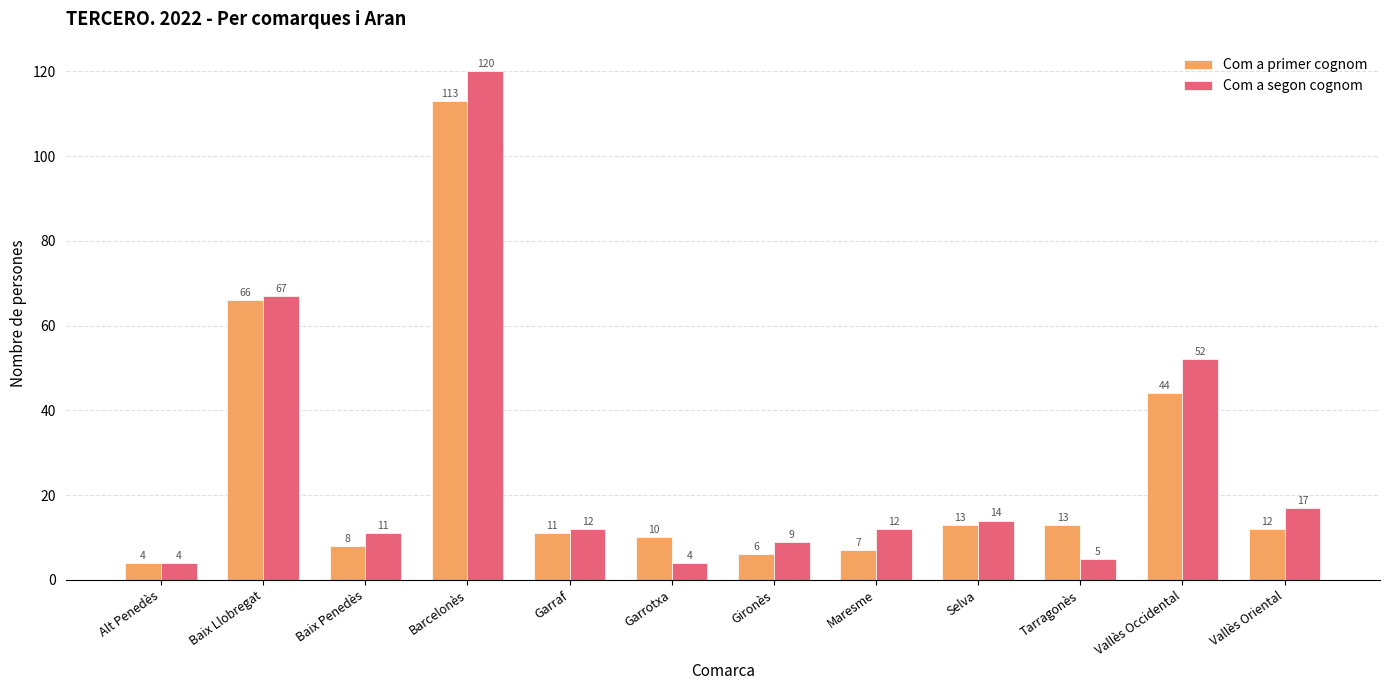

What is the maximum value for Com a primer cognom?

113